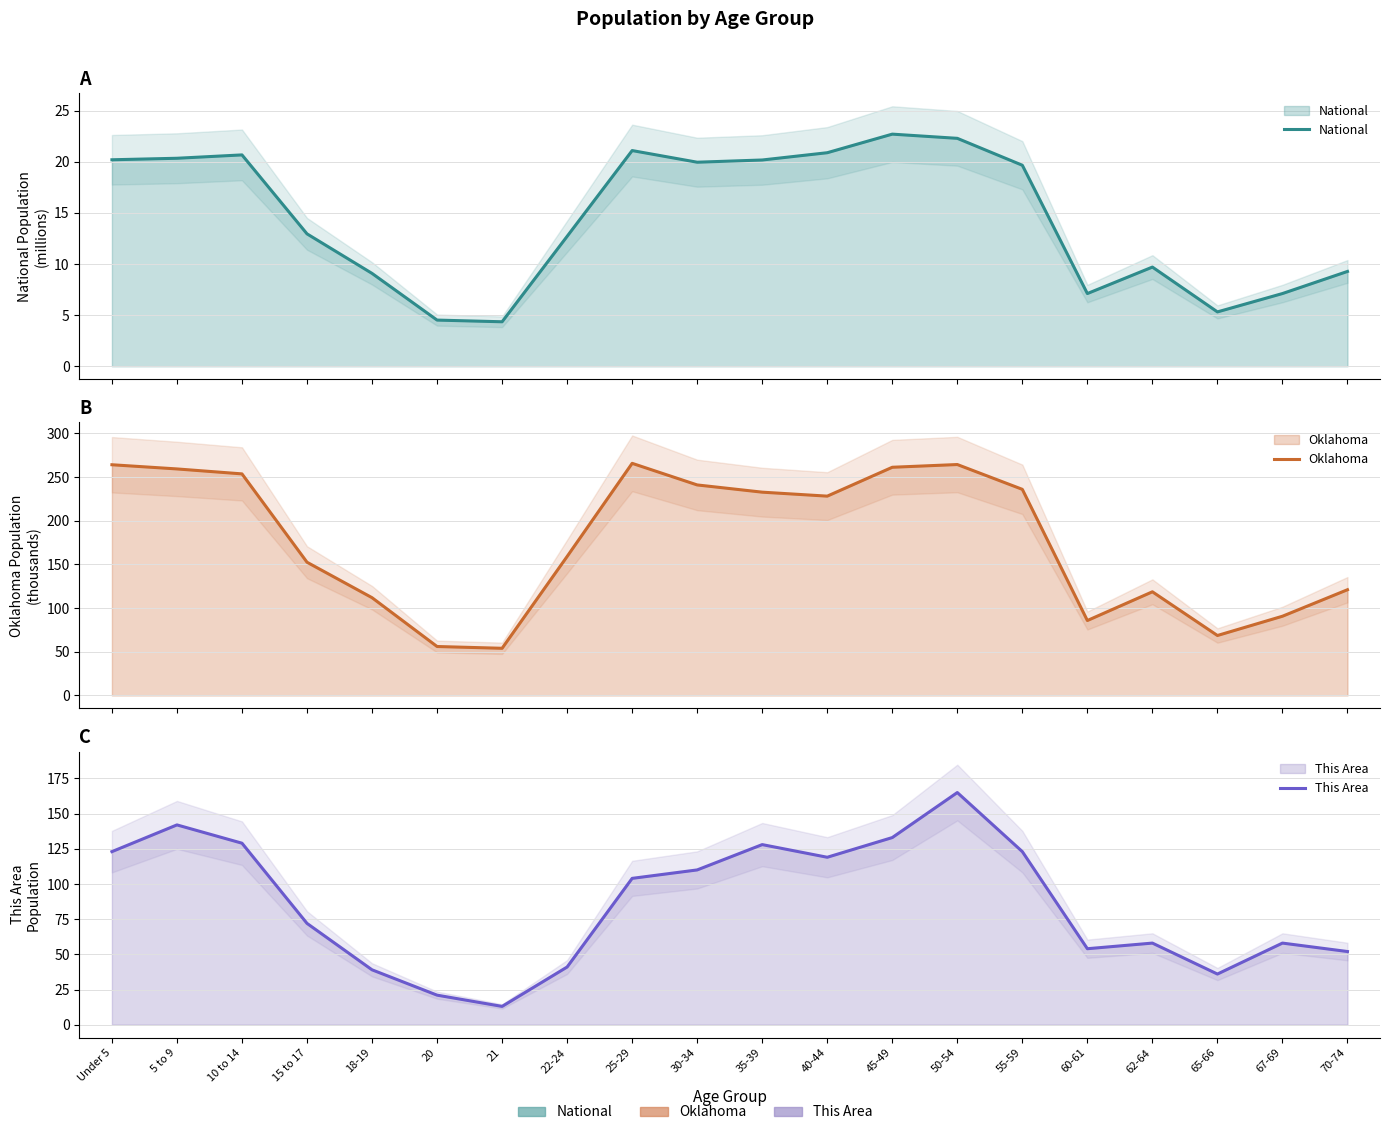

Reading left to right, what are all the values shown in this chart?

National: Under 5=20.2	5 to 9=20.3	10 to 14=20.7	15 to 17=13.0	18-19=9.1	20=4.5	21=4.4	22-24=12.7	25-29=21.1	30-34=20.0	35-39=20.2	40-44=20.9	45-49=22.7	50-54=22.3	55-59=19.7	60-61=7.1	62-64=9.7	65-66=5.3	67-69=7.1	70-74=9.3
Oklahoma: Under 5=264.1	5 to 9=259.3	10 to 14=253.7	15 to 17=152.5	18-19=111.9	20=56.1	21=54.0	22-24=159.1	25-29=265.7	30-34=241.0	35-39=232.7	40-44=228.2	45-49=261.2	50-54=264.4	55-59=236.0	60-61=85.8	62-64=118.7	65-66=68.7	67-69=90.7	70-74=121.1
This Area: Under 5=123.0	5 to 9=142.0	10 to 14=129.0	15 to 17=72.0	18-19=39.0	20=21.0	21=13.0	22-24=41.0	25-29=104.0	30-34=110.0	35-39=128.0	40-44=119.0	45-49=133.0	50-54=165.0	55-59=123.0	60-61=54.0	62-64=58.0	65-66=36.0	67-69=58.0	70-74=52.0